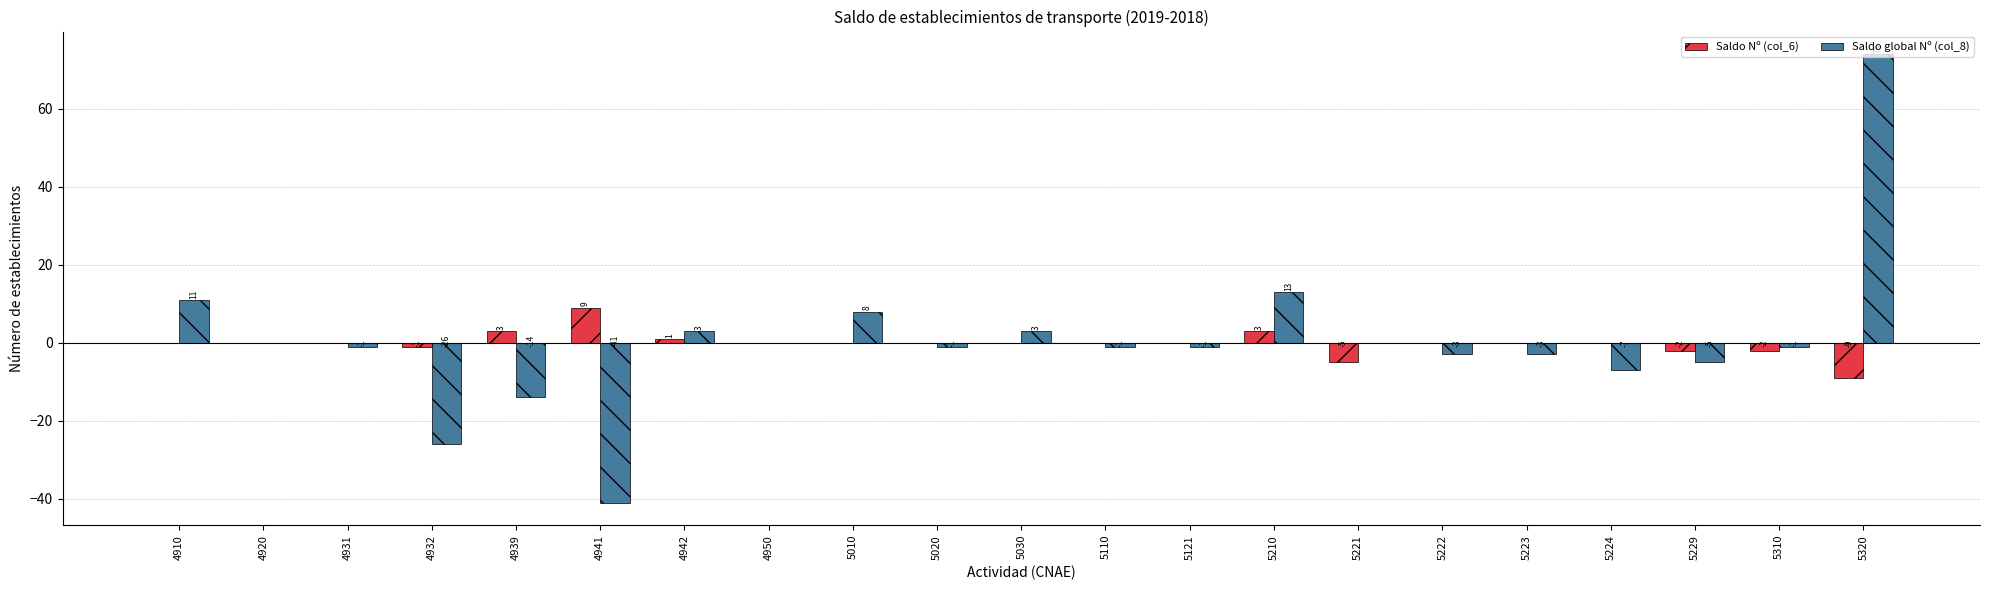

At which label does Saldo Nº (col_6) reach its peak?

4941